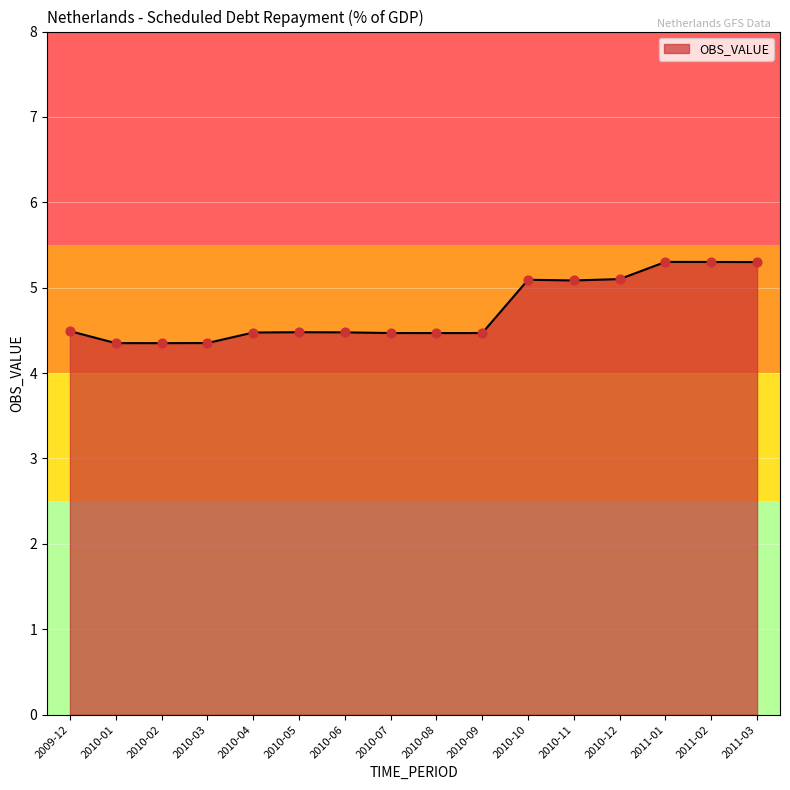

Approximately how many times larger is the value at 2011-02 compared to 2010-08?

1.2